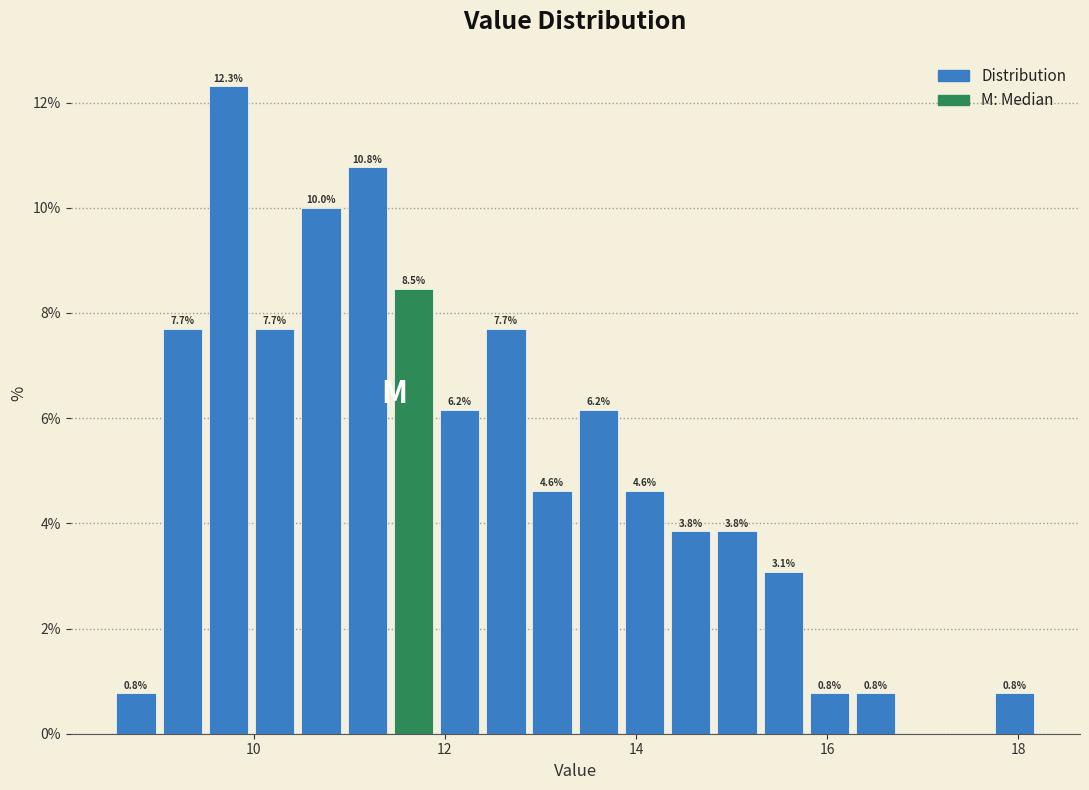

Read against the x-axis, roughly where is the centre of the tallest bar?

9.8